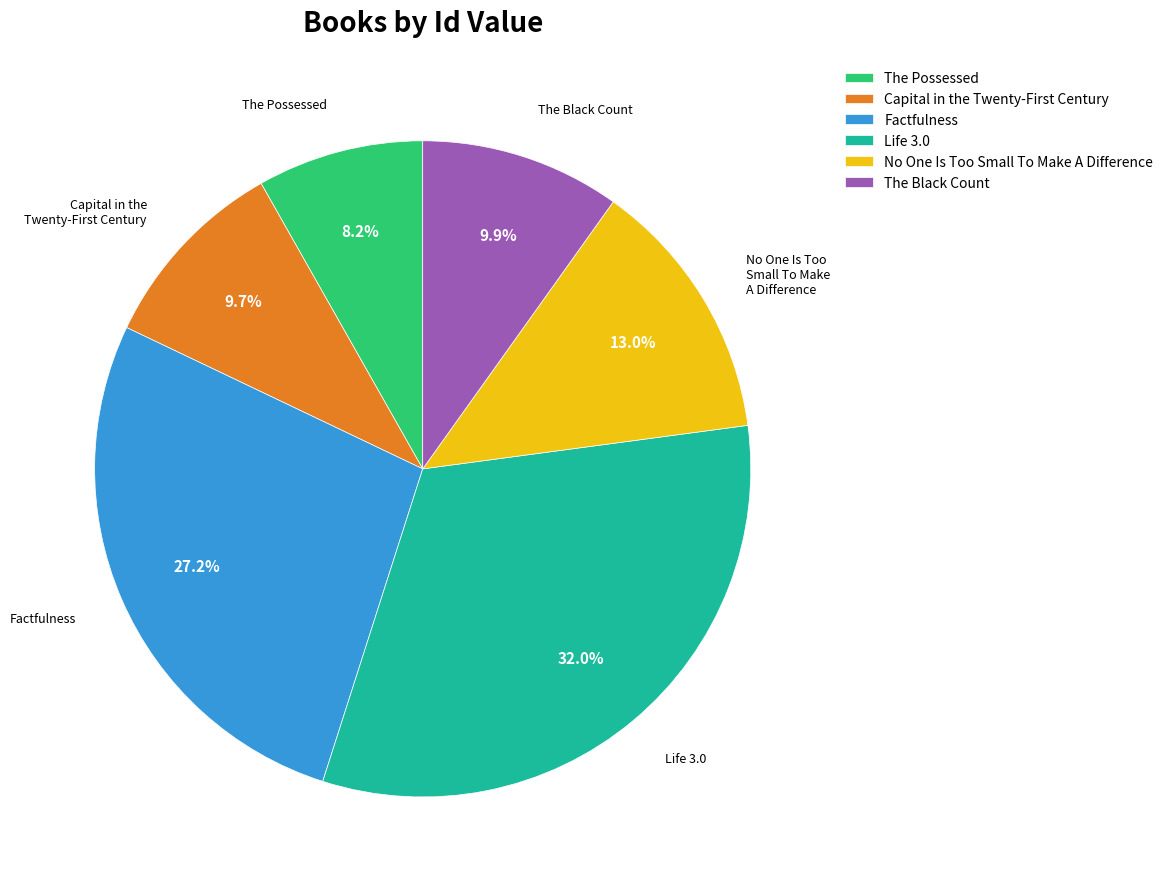

To the nearest percent, what is the combined percentage of No One Is Too Small To Make A Difference and Factfulness?

40%